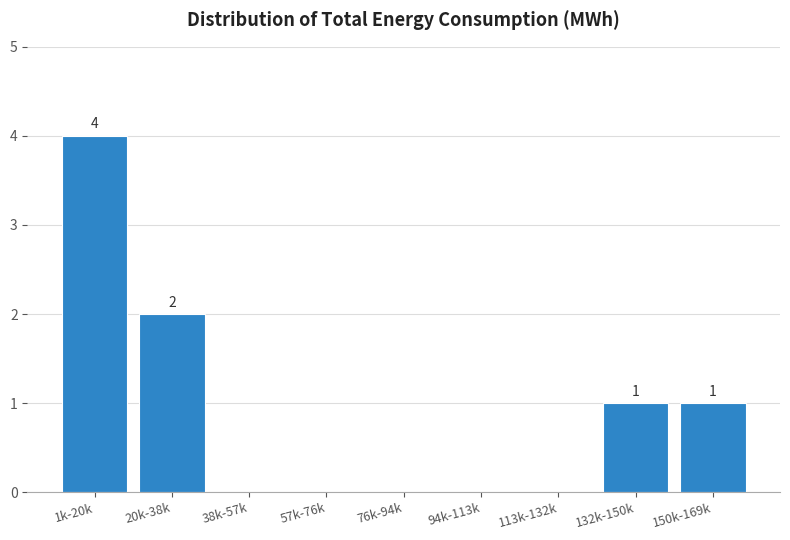

Reading left to right, list all the values displayed in this chart.

1k-20k=4	20k-38k=2	38k-57k=0	57k-76k=0	76k-94k=0	94k-113k=0	113k-132k=0	132k-150k=1	150k-169k=1